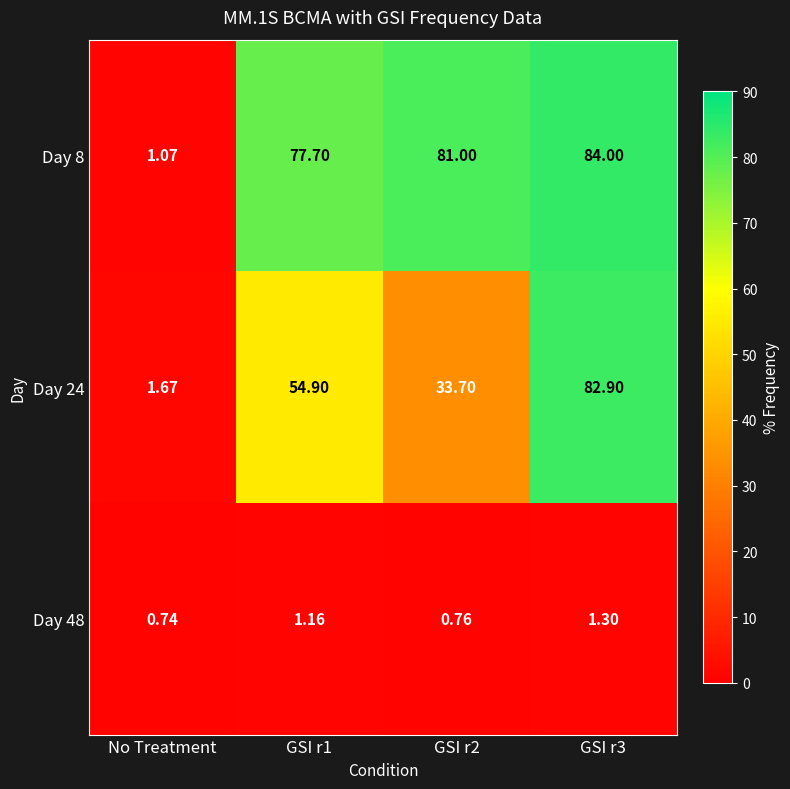

Is the value of Day 8 at No Treatment greater than the value of Day 24 at GSI r1?

No